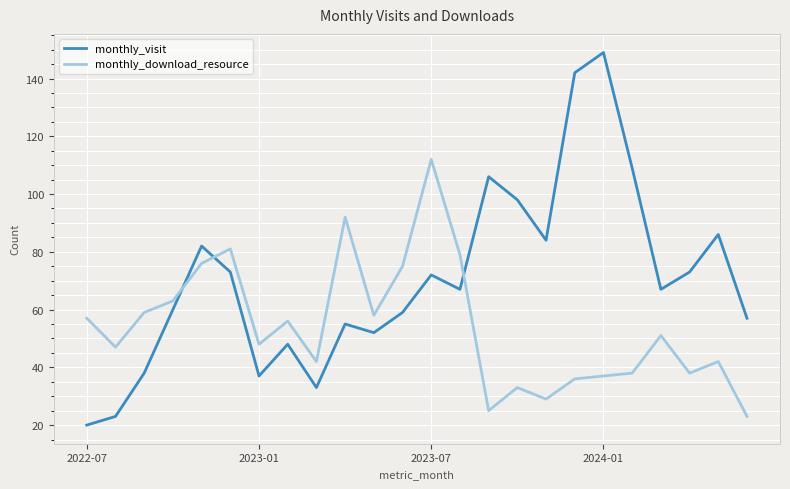

Which series has the largest total across all categories?

monthly_visit